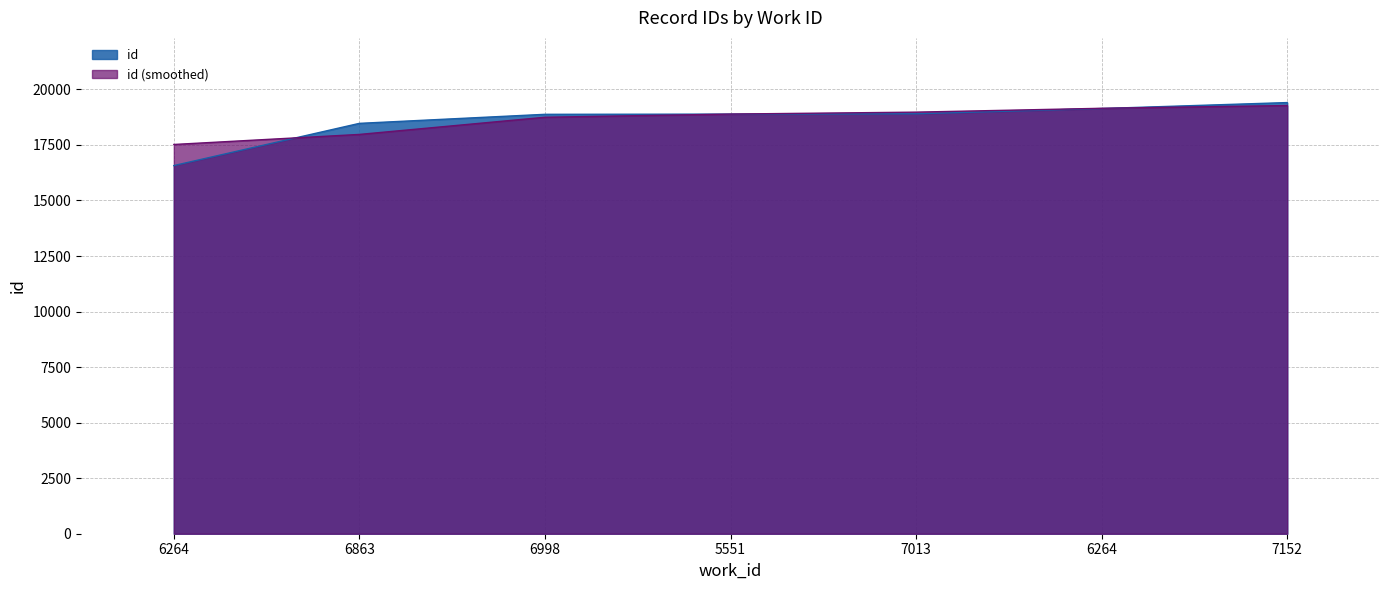

How many data points does each series have?

7